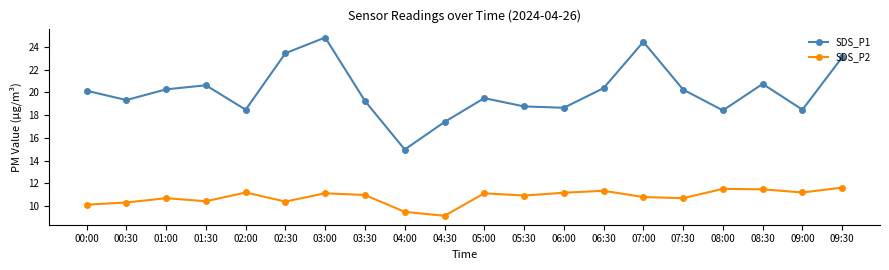

How many distinct data groups are displayed?

2